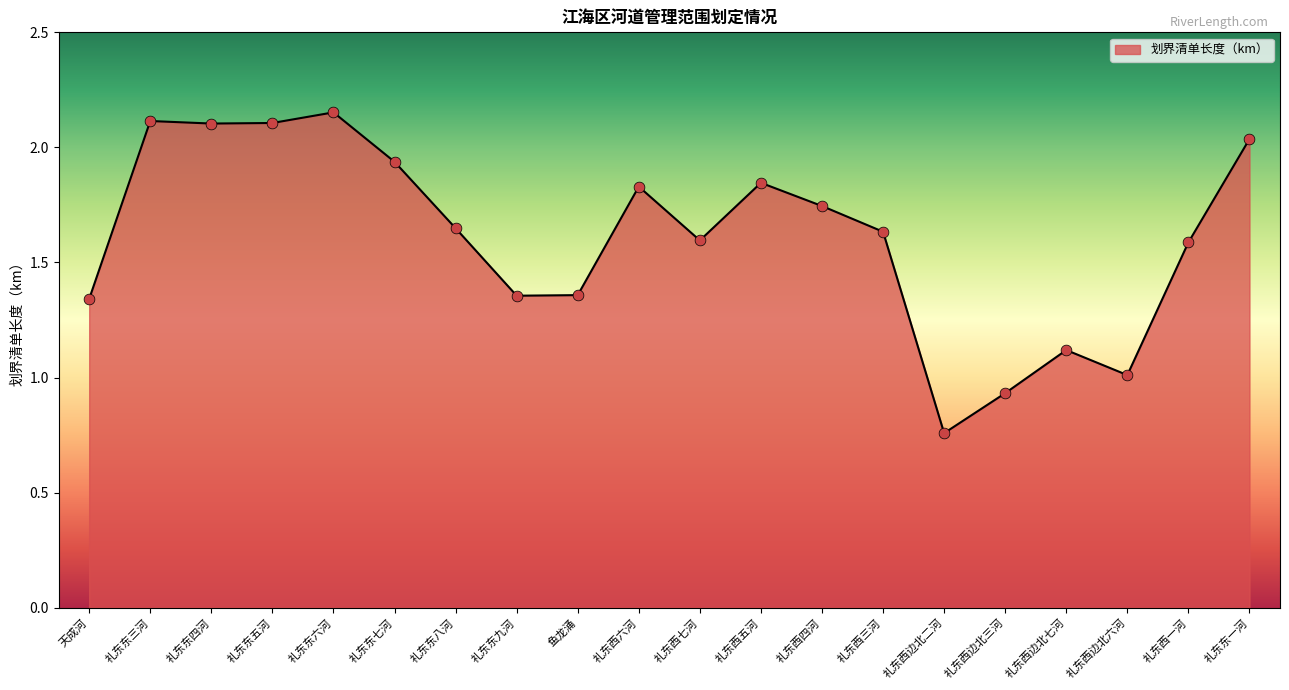

What is the change in value from 天成河 to 礼东东八河?

+0.3